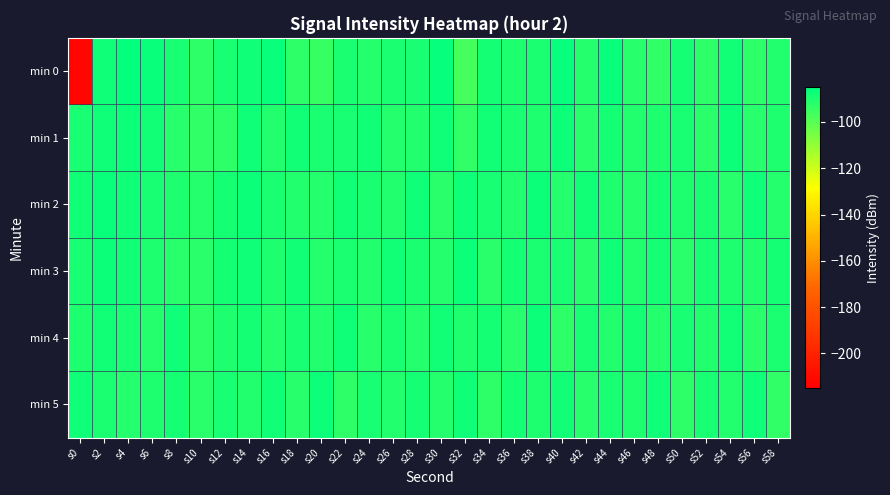

Reading left to right, extract all data points from this chart.

min 0: s0=-211.7	s2=-87.9	s4=-85.6	s6=-86.8	s8=-89.5	s10=-92.8	s12=-89.3	s14=-87.6	s16=-86.7	s18=-92.9	s20=-94.5	s22=-89.7	s24=-91.2	s26=-90.0	s28=-89.3	s30=-86.1	s32=-96.7	s34=-89.0	s36=-90.4	s38=-89.8	s40=-86.5	s42=-91.5	s44=-86.8	s46=-91.8	s48=-93.6	s50=-88.8	s52=-92.9	s54=-88.4	s56=-92.9	s58=-90.7
min 1: s0=-89.2	s2=-87.6	s4=-87.2	s6=-88.5	s8=-91.8	s10=-93.1	s12=-92.7	s14=-88.0	s16=-90.7	s18=-88.2	s20=-90.0	s22=-89.5	s24=-88.3	s26=-91.2	s28=-90.7	s30=-87.9	s32=-93.4	s34=-88.1	s36=-89.6	s38=-90.2	s40=-87.5	s42=-92.1	s44=-88.8	s46=-91.0	s48=-90.5	s50=-89.3	s52=-92.5	s54=-87.4	s56=-91.8	s58=-90.1
min 2: s0=-88.5	s2=-86.9	s4=-87.8	s6=-89.1	s8=-90.3	s10=-91.5	s12=-88.7	s14=-87.2	s16=-89.8	s18=-90.6	s20=-91.1	s22=-88.4	s24=-89.9	s26=-90.7	s28=-87.6	s30=-92.3	s32=-88.0	s34=-89.4	s36=-90.8	s38=-87.3	s40=-91.6	s42=-88.2	s44=-90.1	s46=-91.4	s48=-88.9	s50=-90.5	s52=-89.7	s54=-92.0	s56=-87.8	s58=-91.2
min 3: s0=-89.2	s2=-87.5	s4=-88.1	s6=-90.4	s8=-91.8	s10=-92.6	s12=-89.0	s14=-87.7	s16=-90.2	s18=-88.5	s20=-91.3	s22=-89.6	s24=-90.9	s26=-88.3	s28=-89.8	s30=-91.5	s32=-87.4	s34=-92.2	s36=-88.6	s38=-90.0	s40=-89.3	s42=-91.7	s44=-87.9	s46=-90.6	s48=-88.8	s50=-92.4	s52=-89.1	s54=-90.3	s56=-91.0	s58=-88.7
min 4: s0=-90.1	s2=-88.4	s4=-89.5	s6=-91.2	s8=-87.8	s10=-92.8	s12=-90.5	s14=-88.9	s16=-91.6	s18=-89.3	s20=-90.7	s22=-87.6	s24=-92.1	s26=-89.8	s28=-91.3	s30=-88.2	s32=-90.4	s34=-89.0	s36=-91.9	s38=-87.5	s40=-93.0	s42=-89.2	s44=-90.6	s46=-88.7	s48=-91.5	s50=-89.4	s52=-90.8	s54=-88.1	s56=-92.3	s58=-89.6
min 5: s0=-87.9	s2=-89.7	s4=-91.4	s6=-90.3	s8=-88.6	s10=-92.5	s12=-89.1	s14=-90.9	s16=-88.3	s18=-91.7	s20=-87.5	s22=-93.1	s24=-89.4	s26=-90.6	s28=-88.8	s30=-91.2	s32=-87.7	s34=-92.7	s36=-89.0	s38=-90.4	s40=-88.5	s42=-91.8	s44=-89.3	s46=-90.1	s48=-88.0	s50=-92.9	s52=-89.5	s54=-91.0	s56=-87.6	s58=-93.2